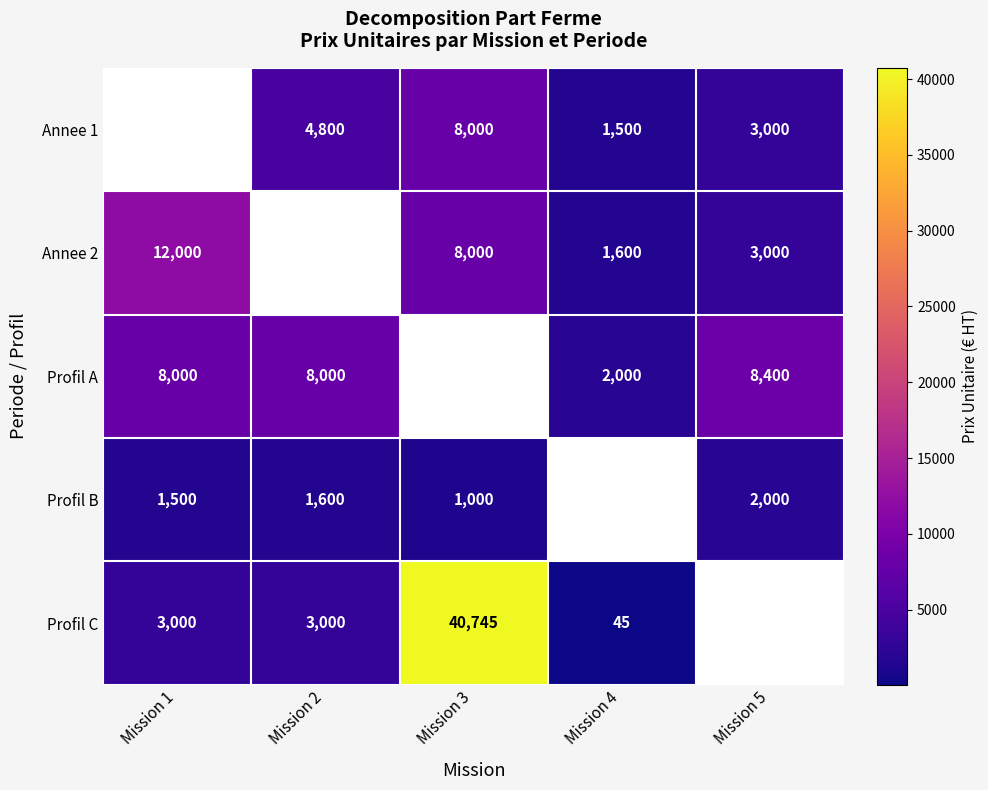

What is the sum of the Annee 1 values at Mission 2 and Mission 3?

12800